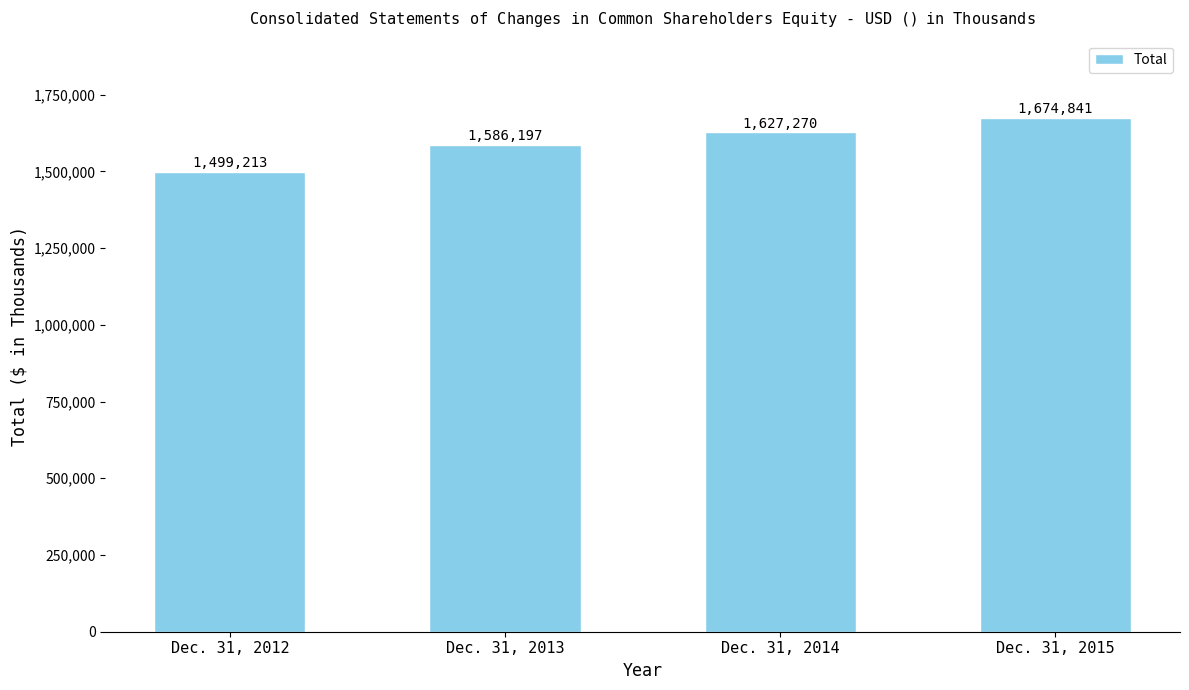

Which has a higher value, Dec. 31, 2014 or Dec. 31, 2015?

Dec. 31, 2015